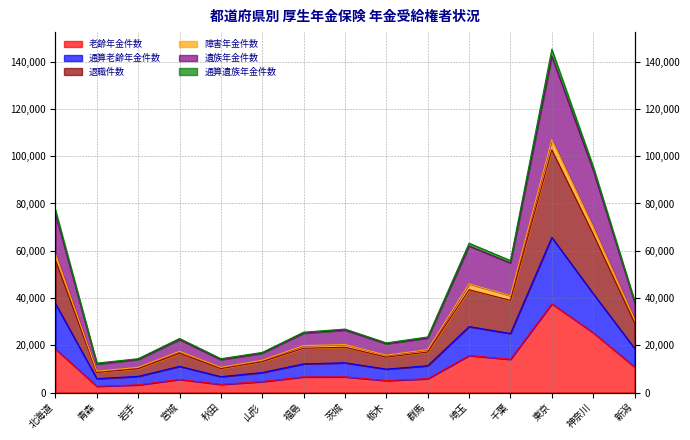

What value does the 通算遺族年金件数 series have at 埼玉, to the nearest 50?

43500